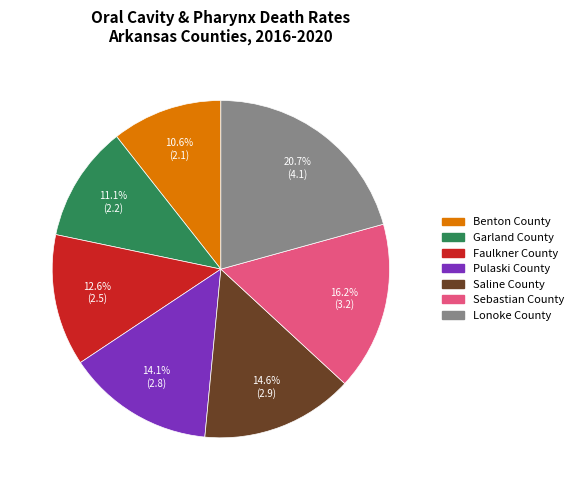

To the nearest percent, what is the average slice percentage?

14%